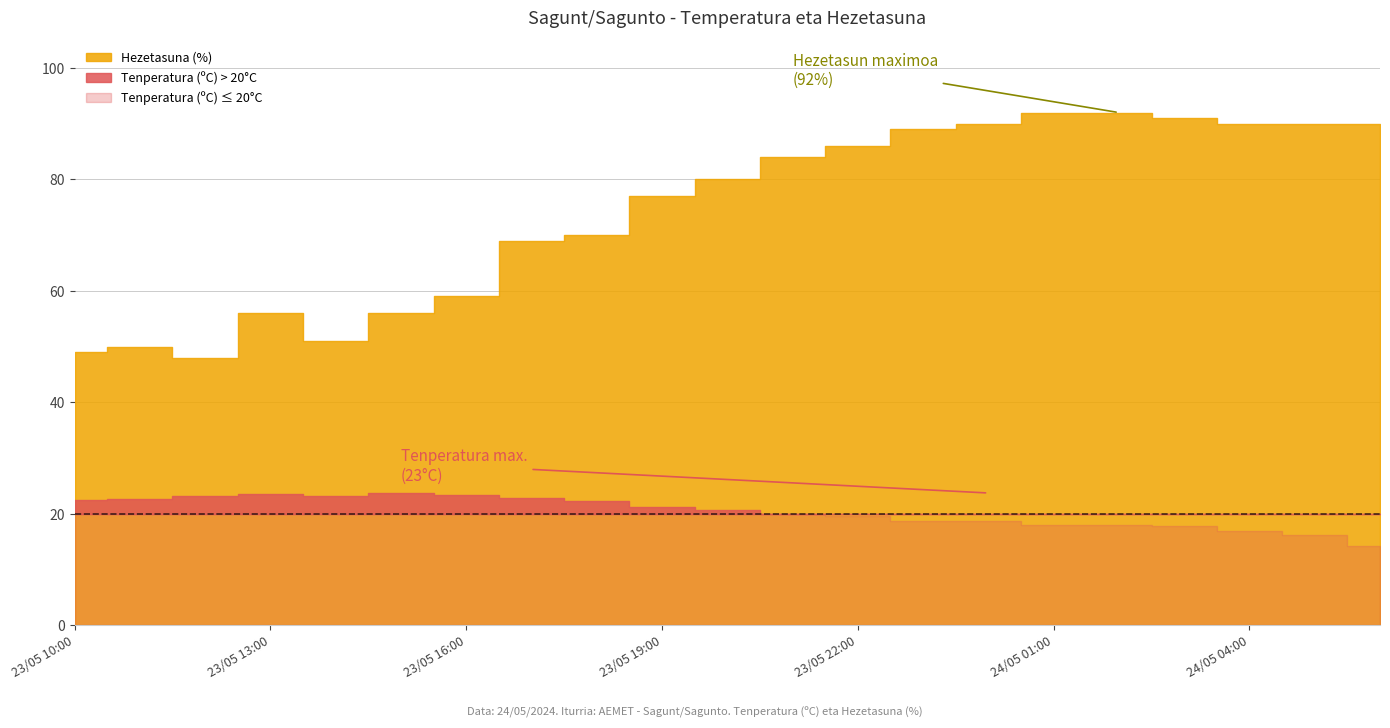

What position from the right is 23/05 17:00?

14